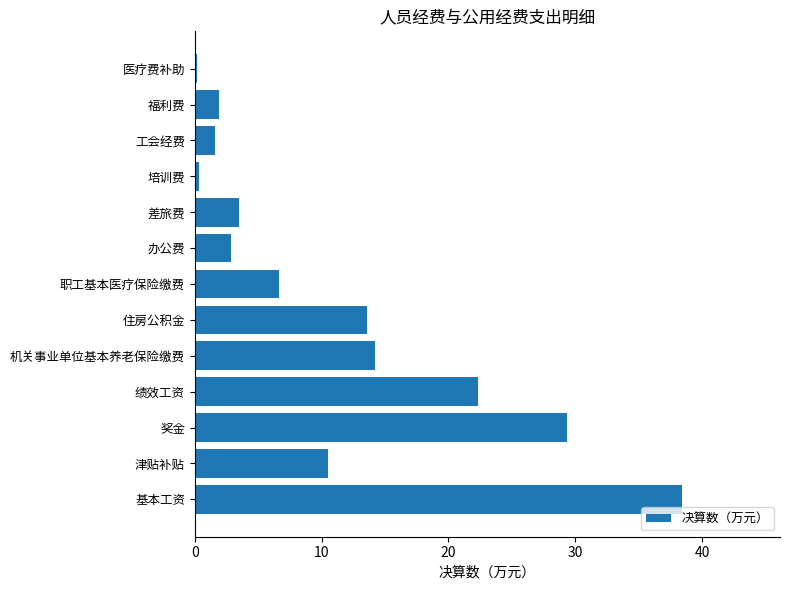

The chart shows a value of 14.2 at 机关事业单位基本养老保险缴费. True or false?

True